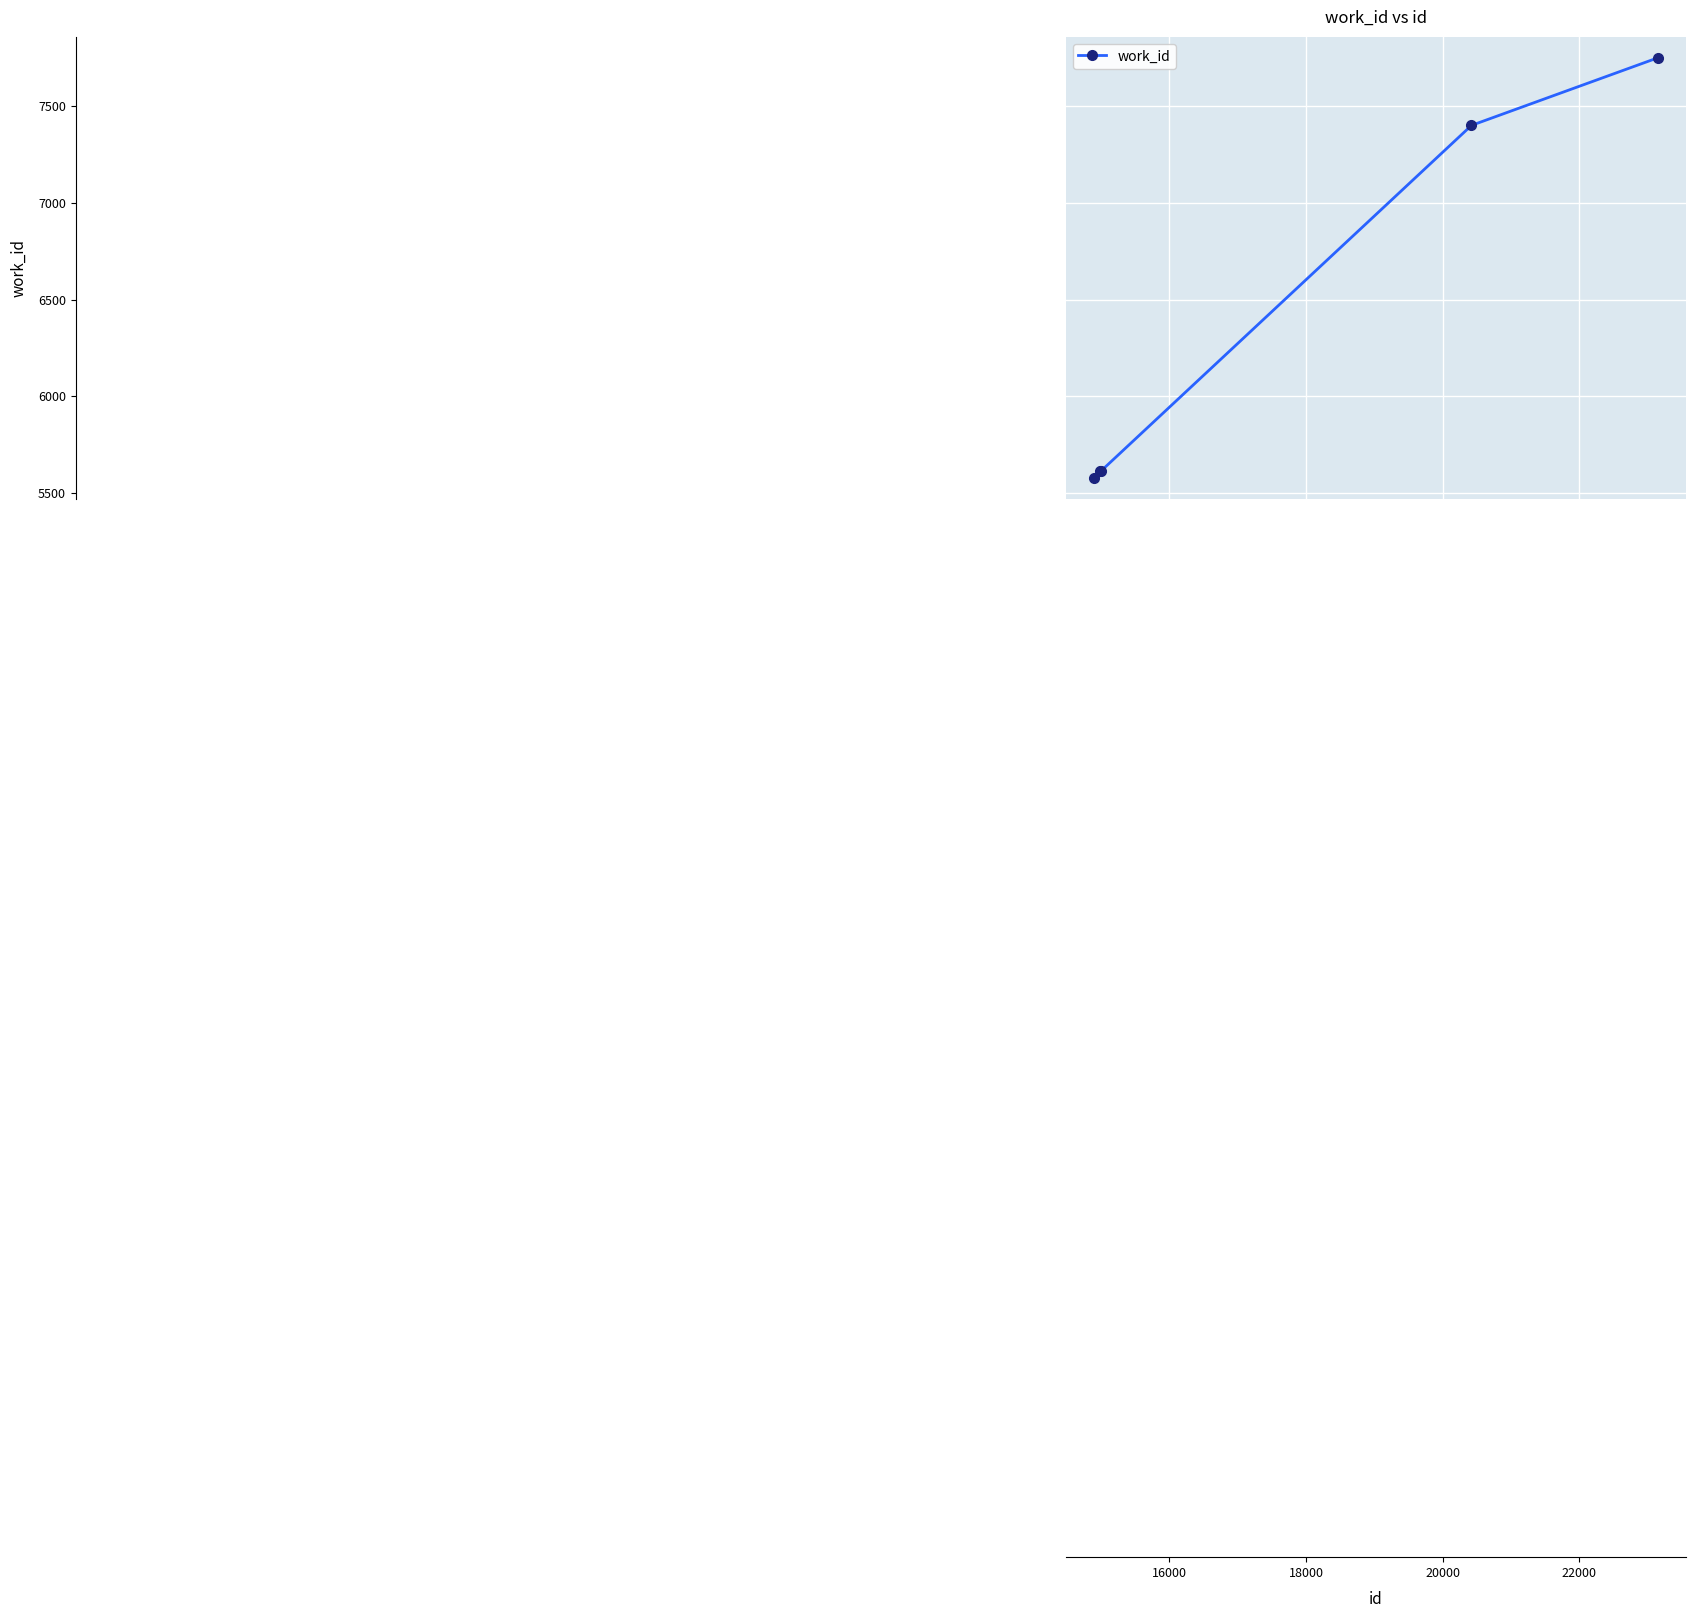

Is this an area chart (filled region under the line)?

No